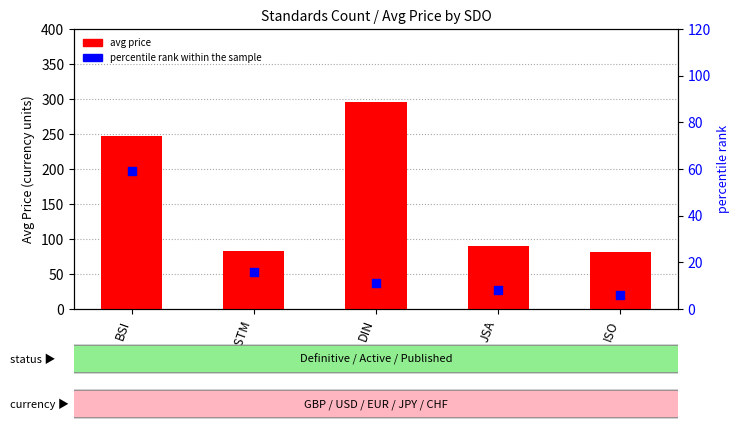

Which series has the largest total across all categories?

avg price